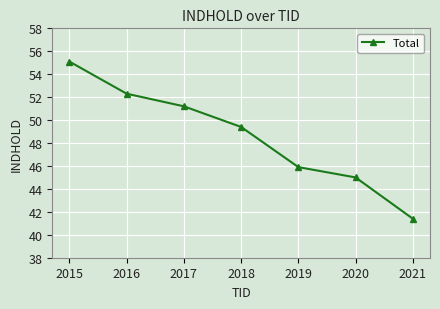

Where is the data nearest to the value 48?

2018